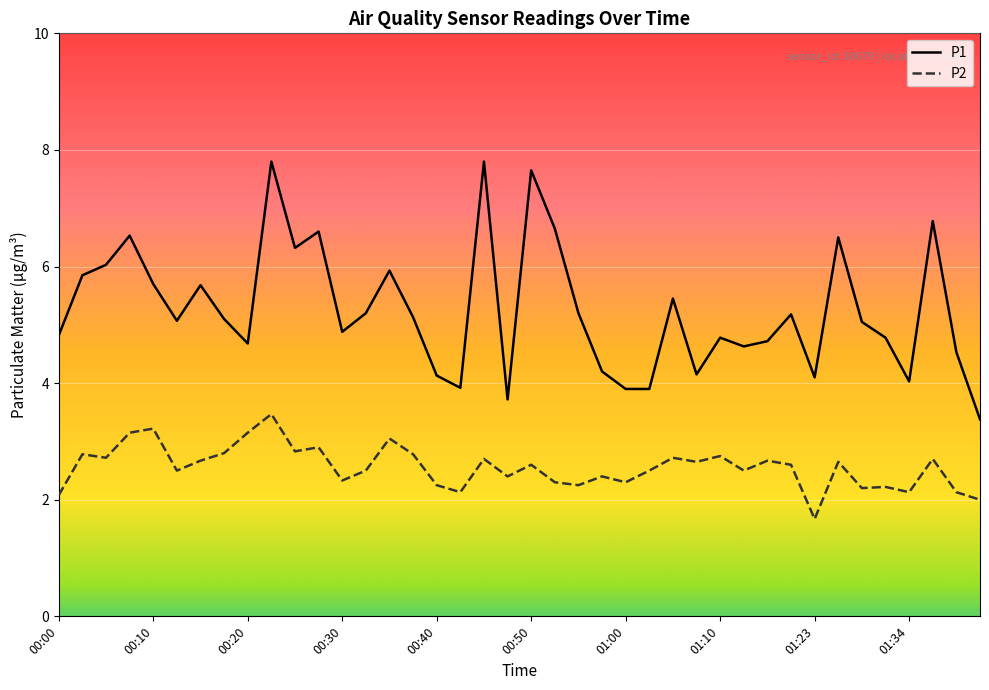

Rank the series by their maximum value, from highest to lowest.

P1, P2